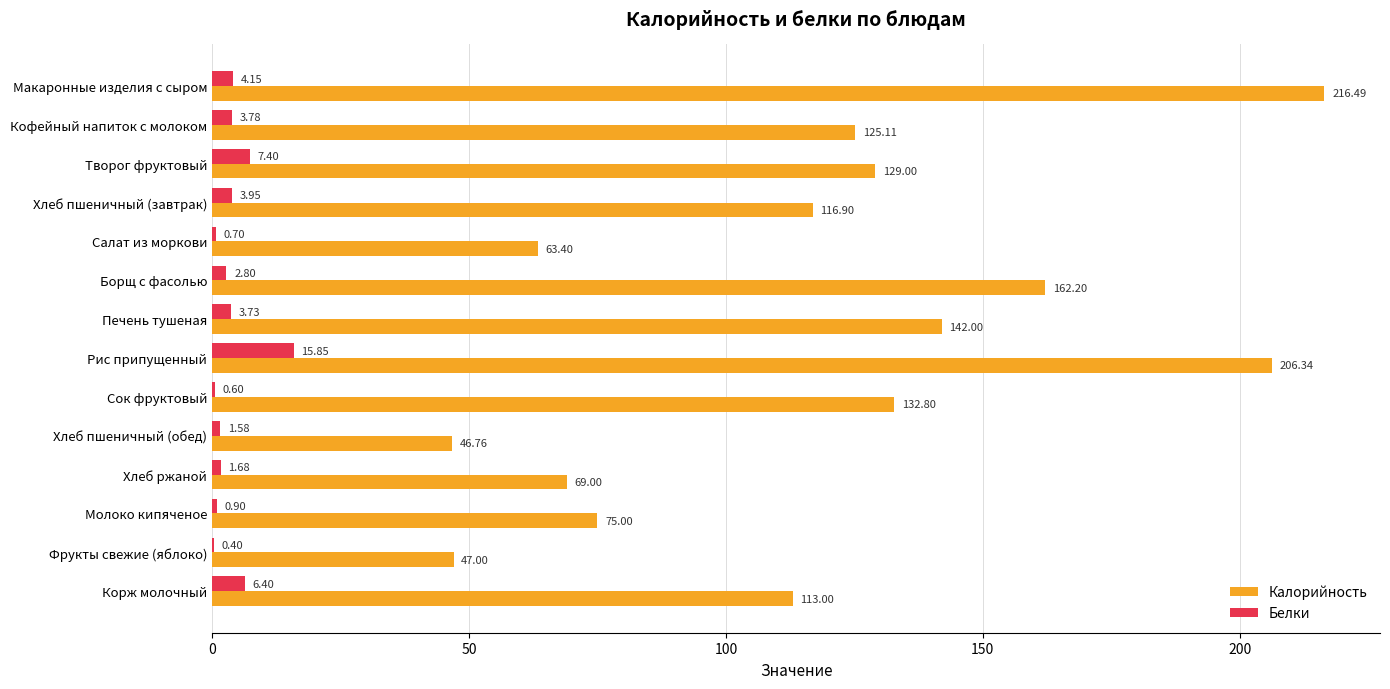

How many data points in Белки are above 3?

7